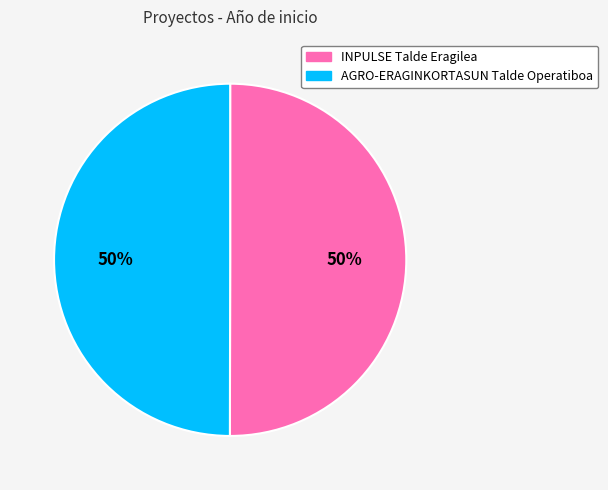

To the nearest percent, what is the combined percentage of AGRO-ERAGINKORTASUN Talde Operatiboa and INPULSE Talde Eragilea?

100%